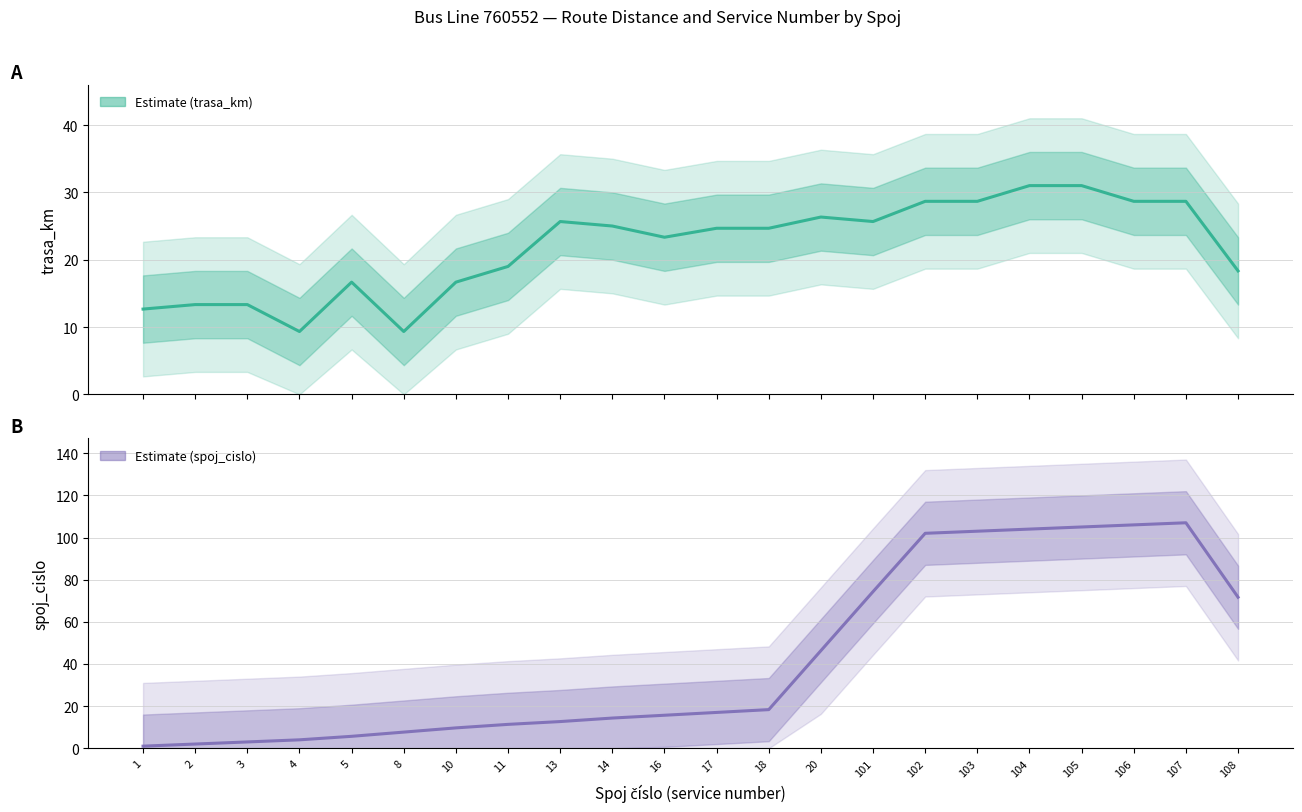

What is the greatest value displayed?

107.0